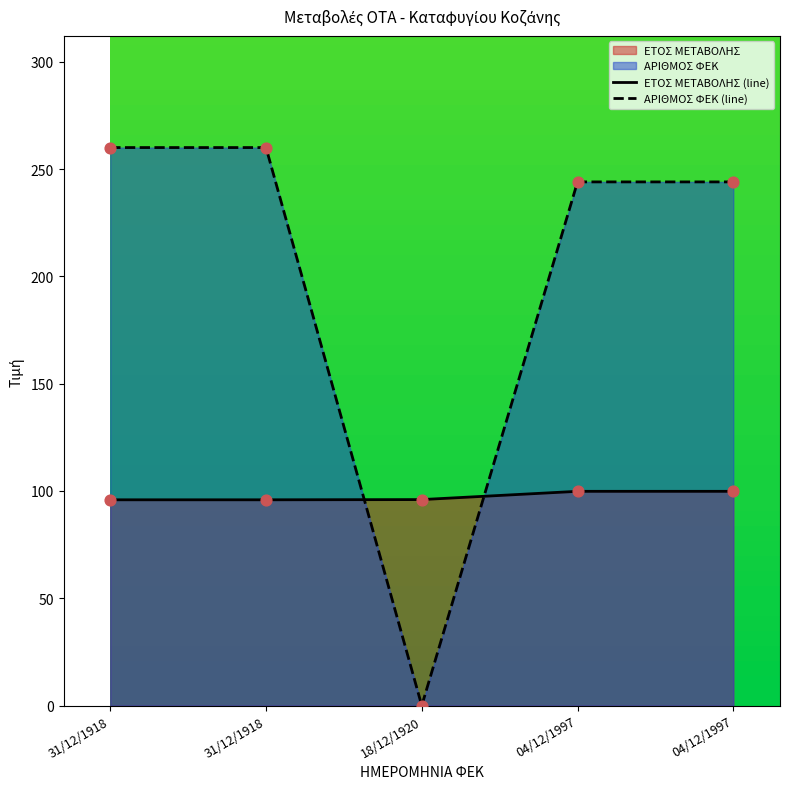

Which series has the largest total across all categories?

ΑΡΙΘΜΟΣ ΦΕΚ (line)